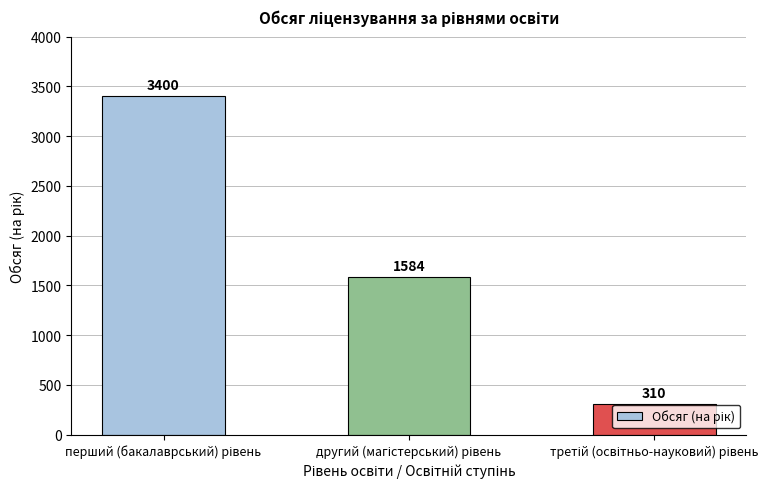

What is the sum of all values?

5294